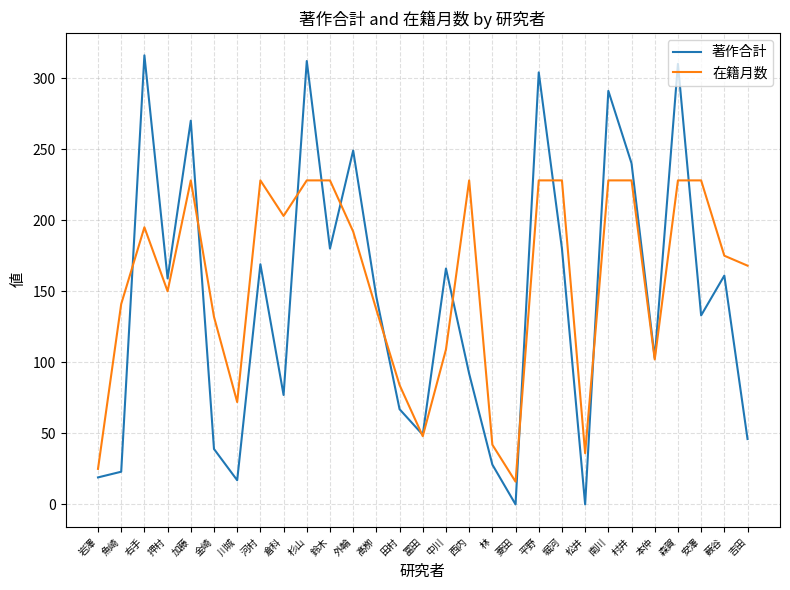

The value of 著作合計 at 松井 is 160. True or false?

False